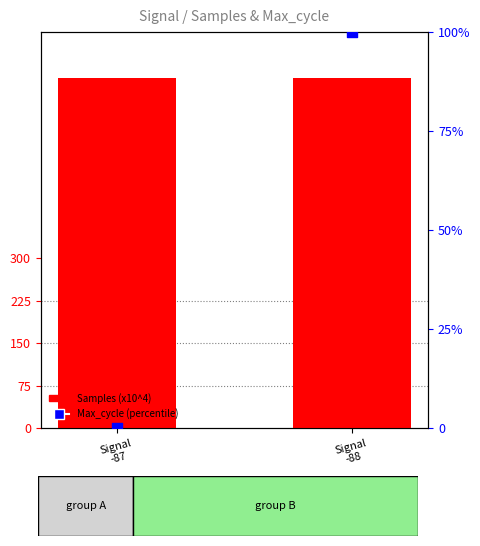

Which series has the largest total across all categories?

Samples (x10^4)